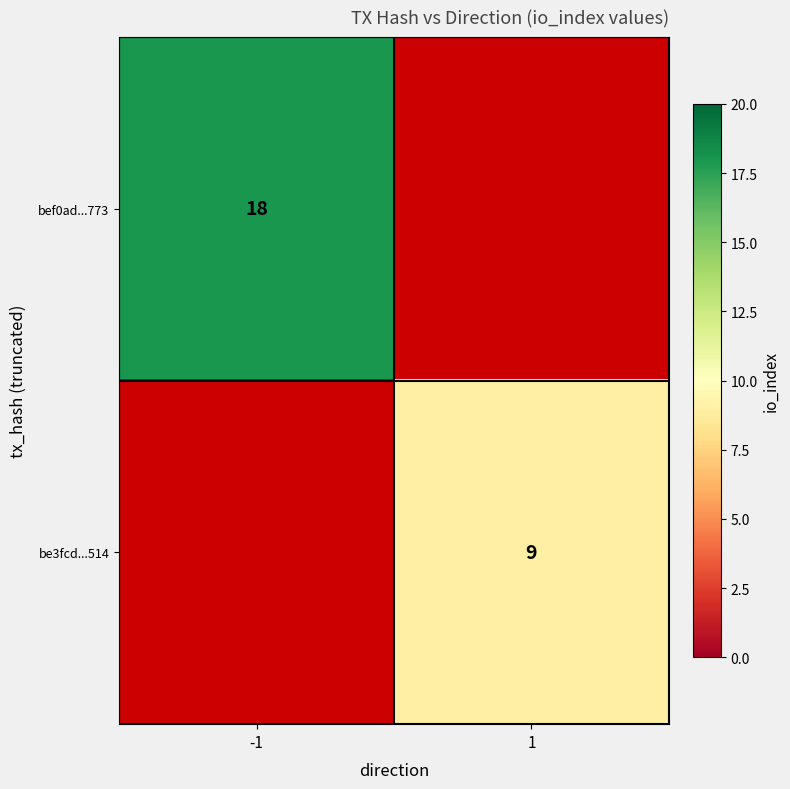

Count the number of data series in this chart.

2